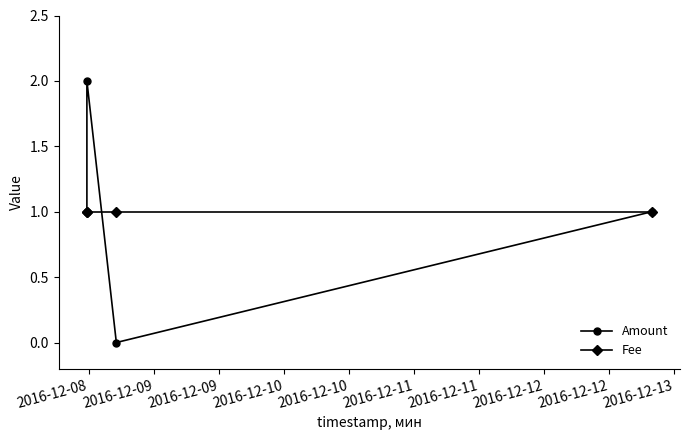

Where do Fee and Amount first cross each other?

2016-12-09 and 2016-12-09